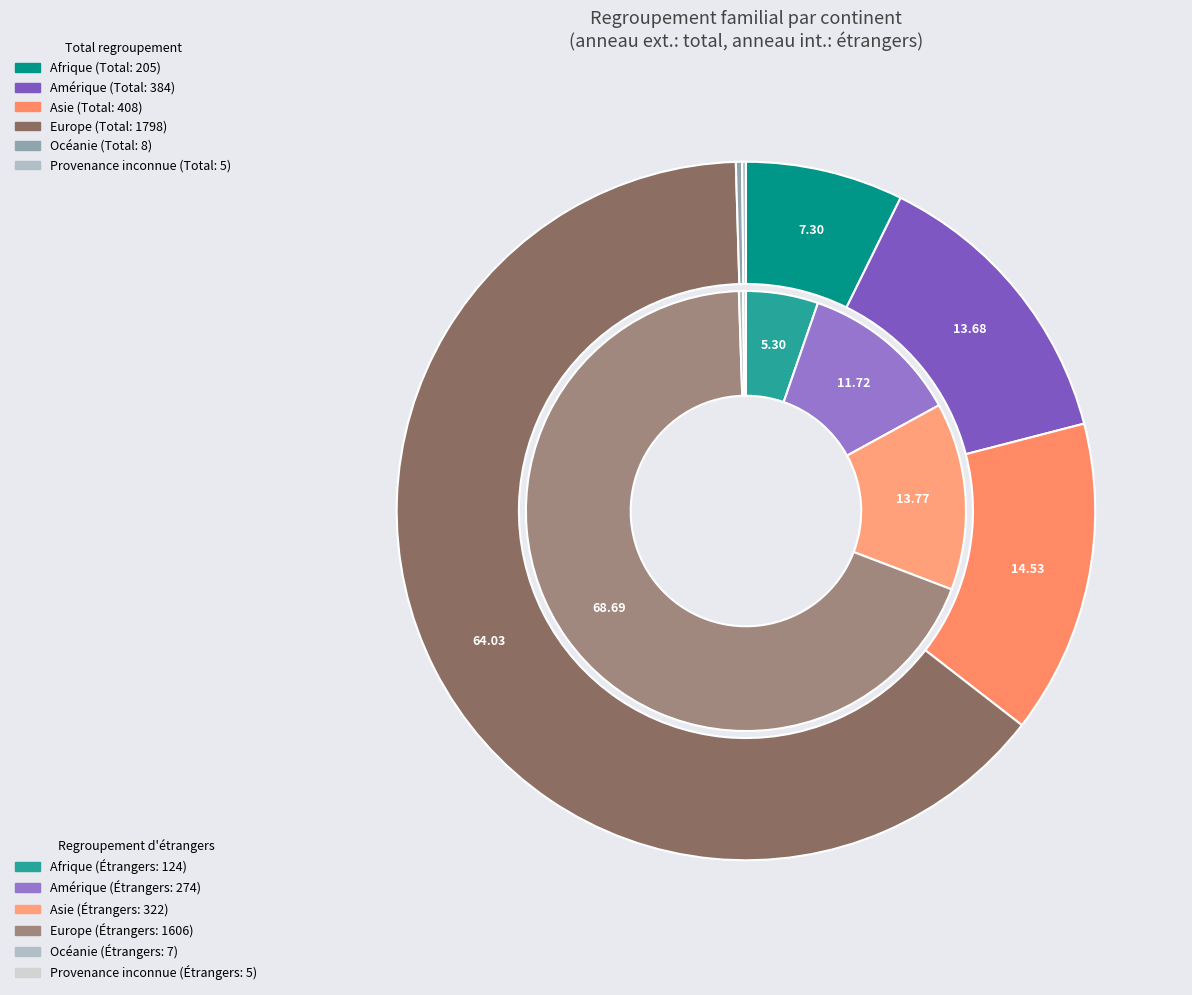

Which series has the largest range (max minus min)?

Total regroupement familial